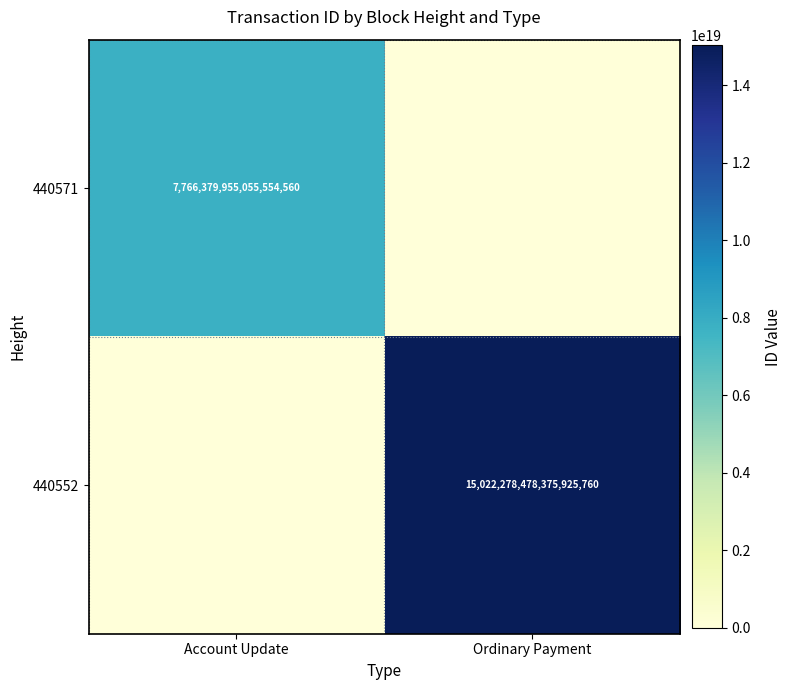

True or false: 440571 has a value of 4059729537424074752 at Account Update.

False